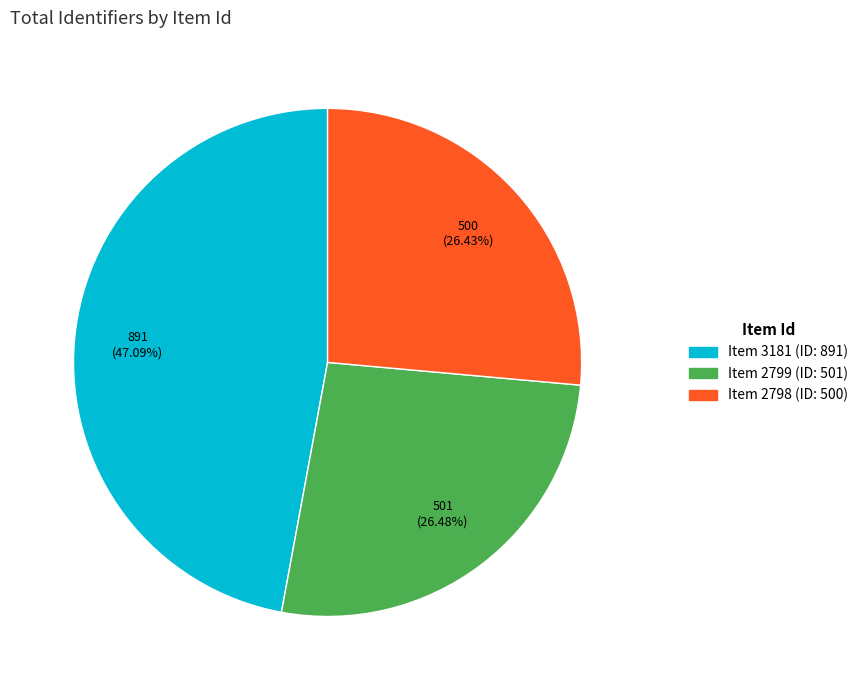

How many slices are in this pie chart?

3